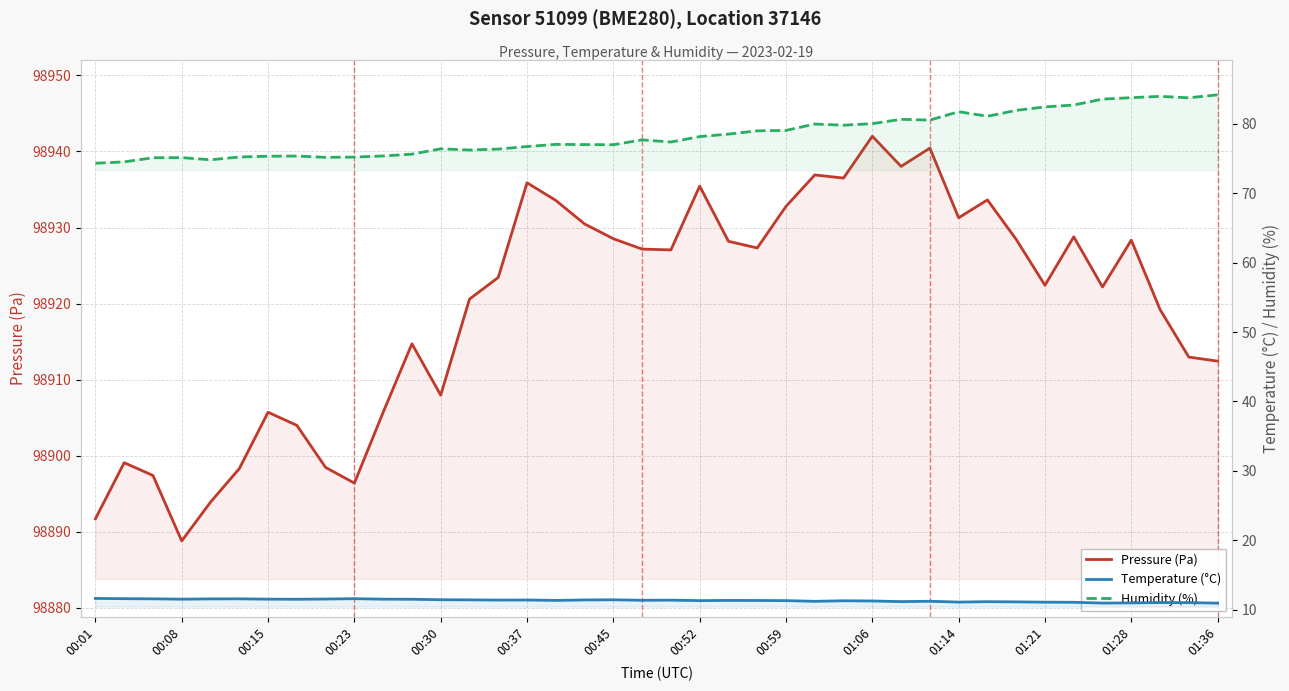

What is the maximum value for Temperature (°C)?

11.6